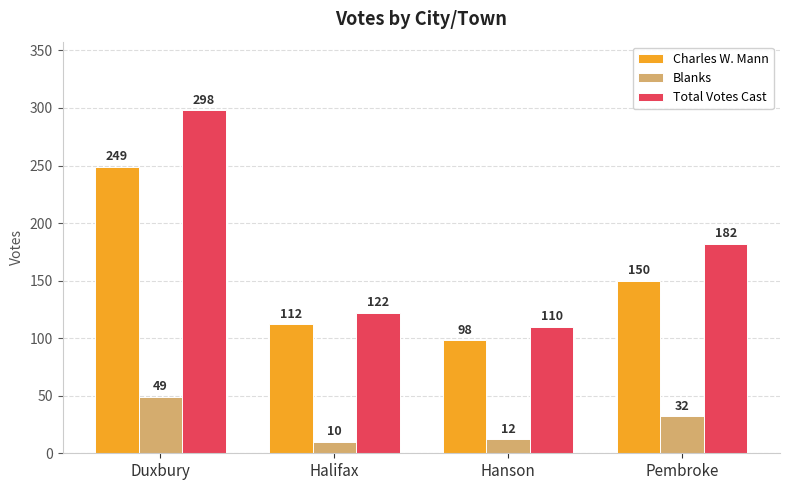

Reading left to right, extract all data points from this chart.

Charles W. Mann: Duxbury=249	Halifax=112	Hanson=98	Pembroke=150
Blanks: Duxbury=49	Halifax=10	Hanson=12	Pembroke=32
Total Votes Cast: Duxbury=298	Halifax=122	Hanson=110	Pembroke=182